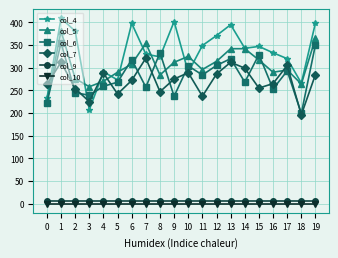

Which series has the largest total across all categories?

col_4